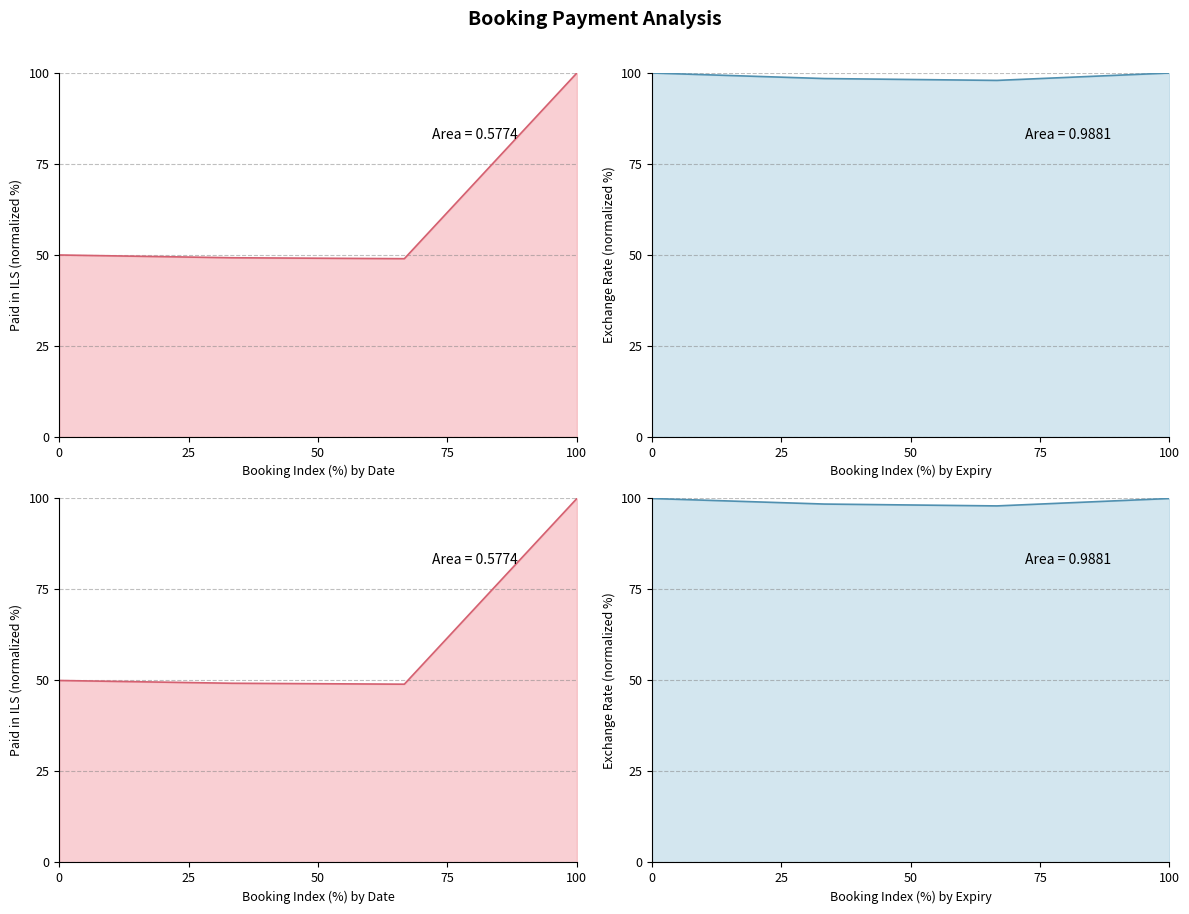

True or false: Exchange Rate and Paid in ILS intersect in this chart.

False